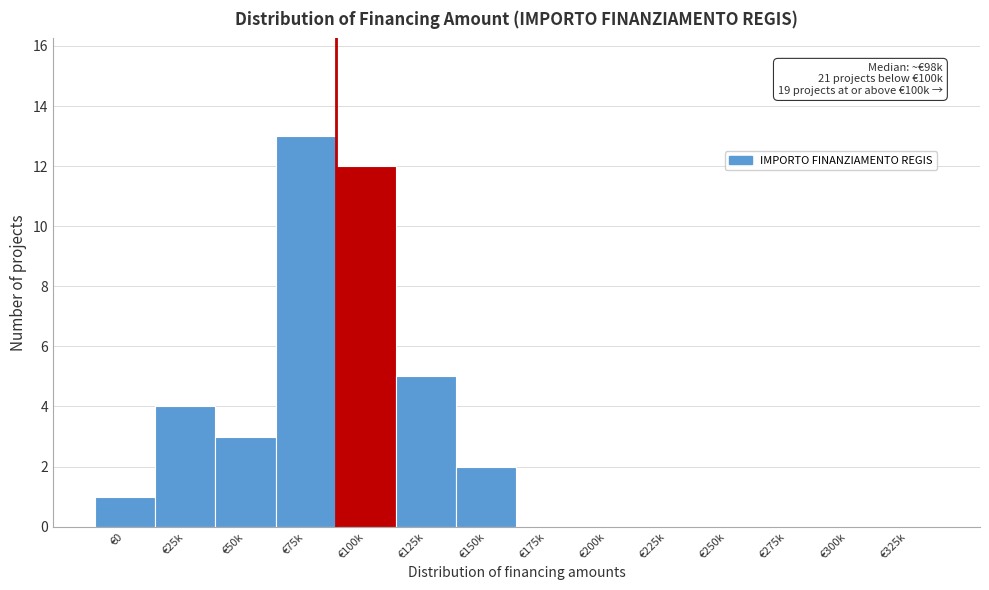

Reading right to left, list all the values displayed in this chart.

€325k=0	€300k=0	€275k=0	€250k=0	€225k=0	€200k=0	€175k=0	€150k=2	€125k=5	€100k=12	€75k=13	€50k=3	€25k=4	€0=1